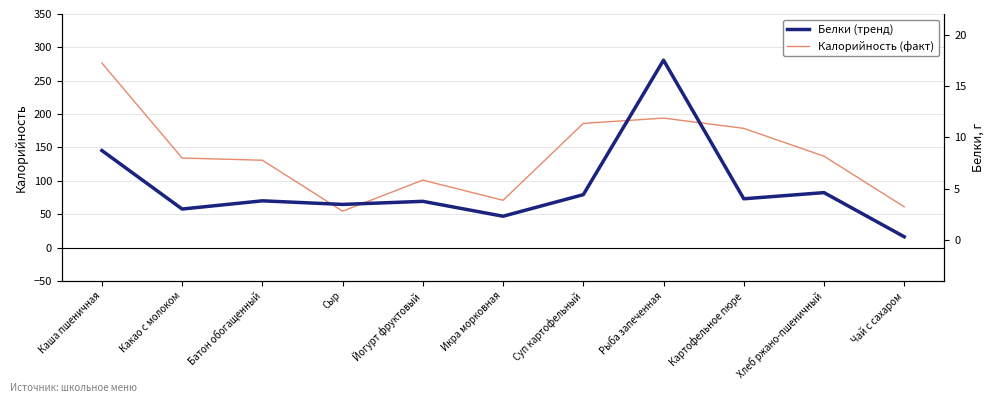

Rank the series by their maximum value, from highest to lowest.

Калорийность, Белки